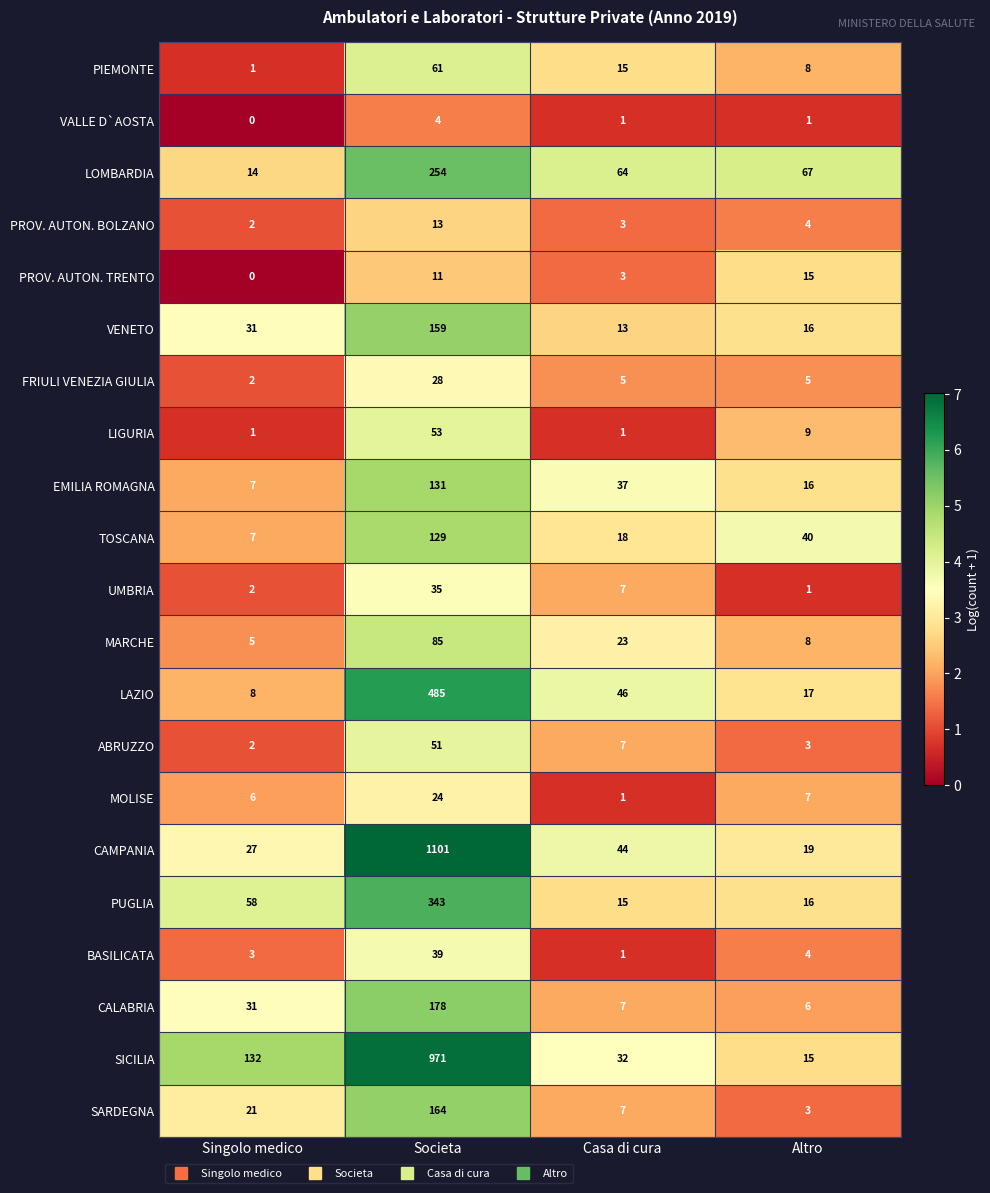

Which series has the largest range (max minus min)?

CAMPANIA